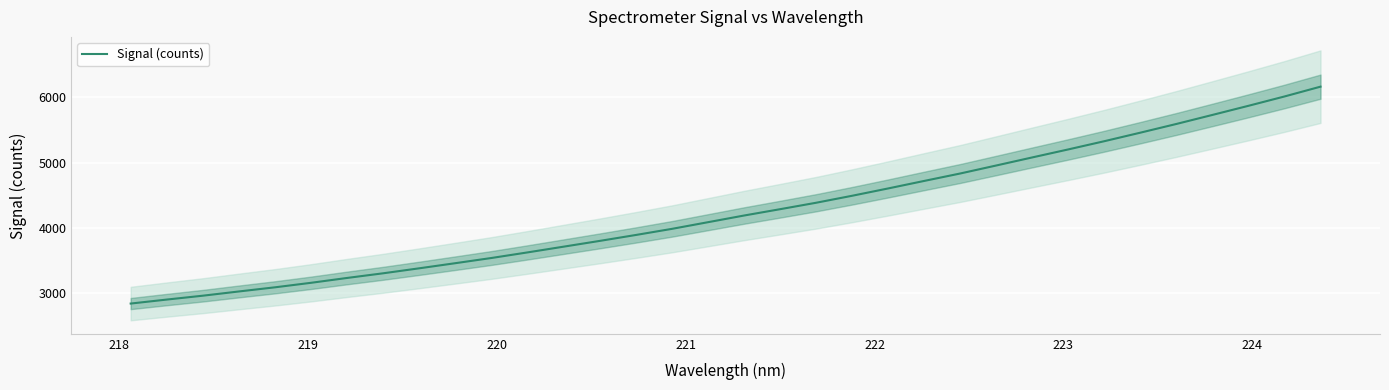

What is the minimum value for Signal (counts)?

2845.4